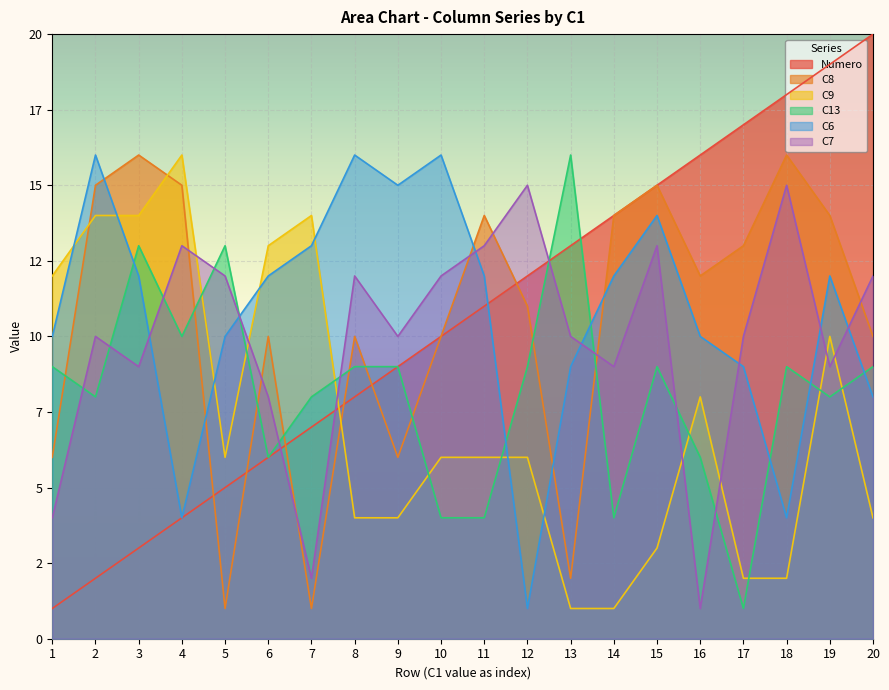

What is the highest value of the C8 series?

16